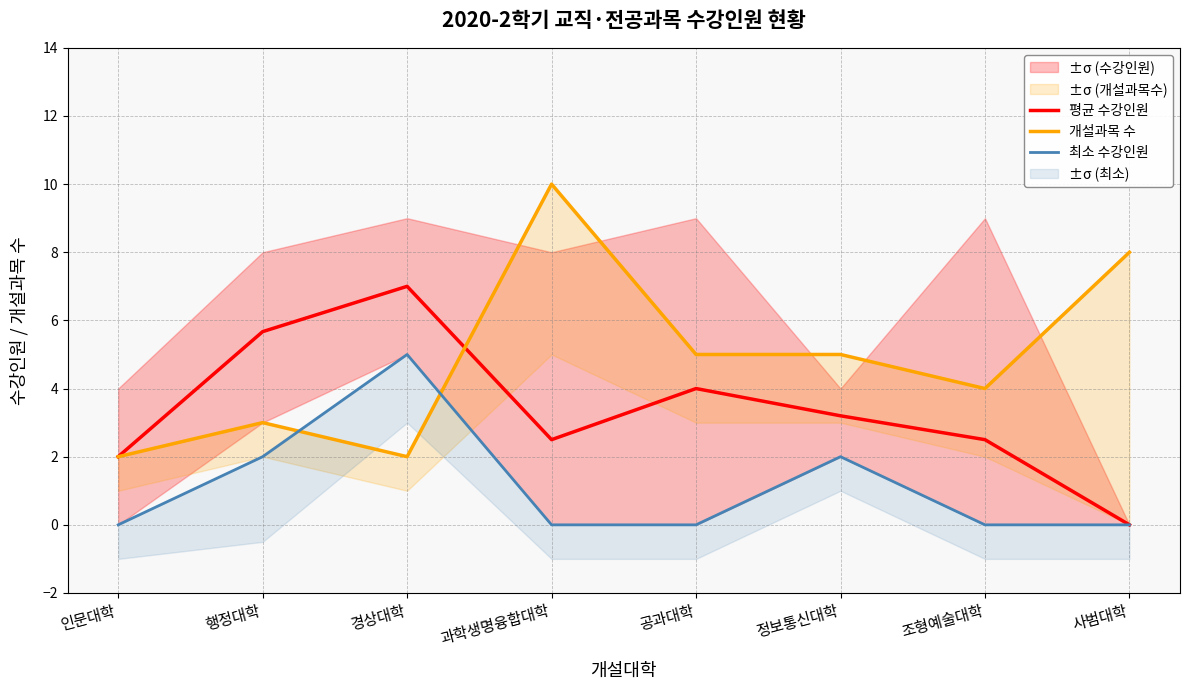

How many values in 최소 수강인원 are above zero?

3